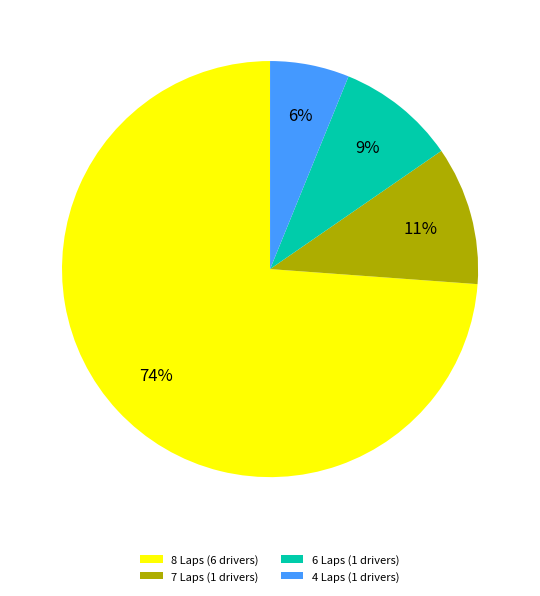

Rank the categories by value from highest to lowest.

8 Laps (6 drivers), 7 Laps (1 drivers), 6 Laps (1 drivers), 4 Laps (1 drivers)